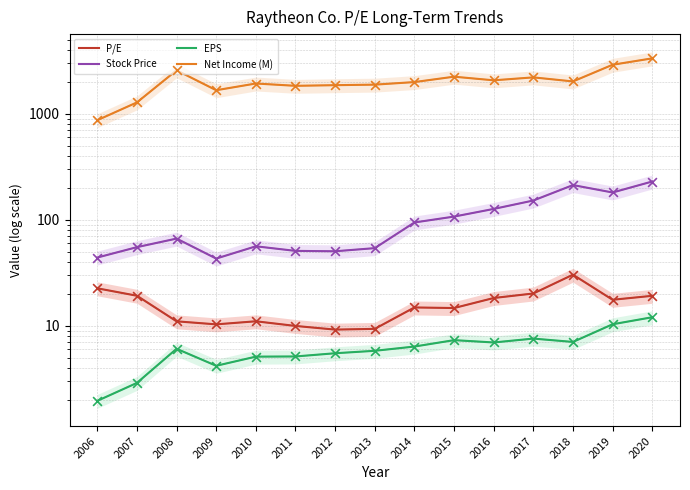

At which category is the sum across all series the highest?

2020